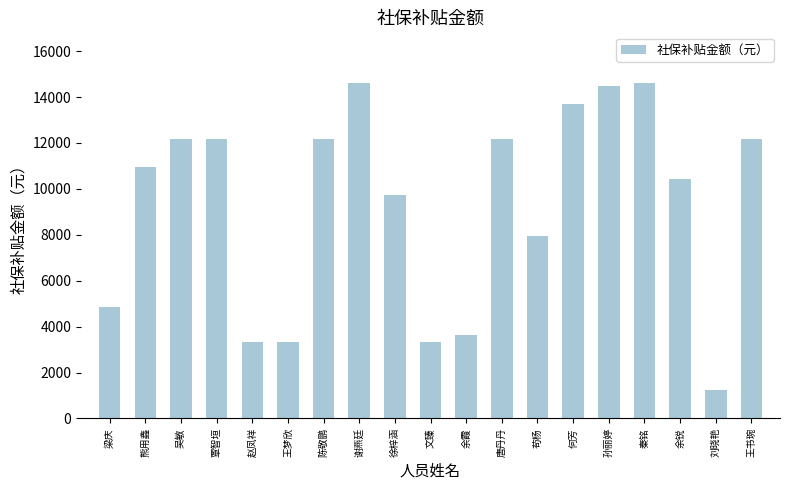

Which category has the lowest value across all series?

刘晓艳